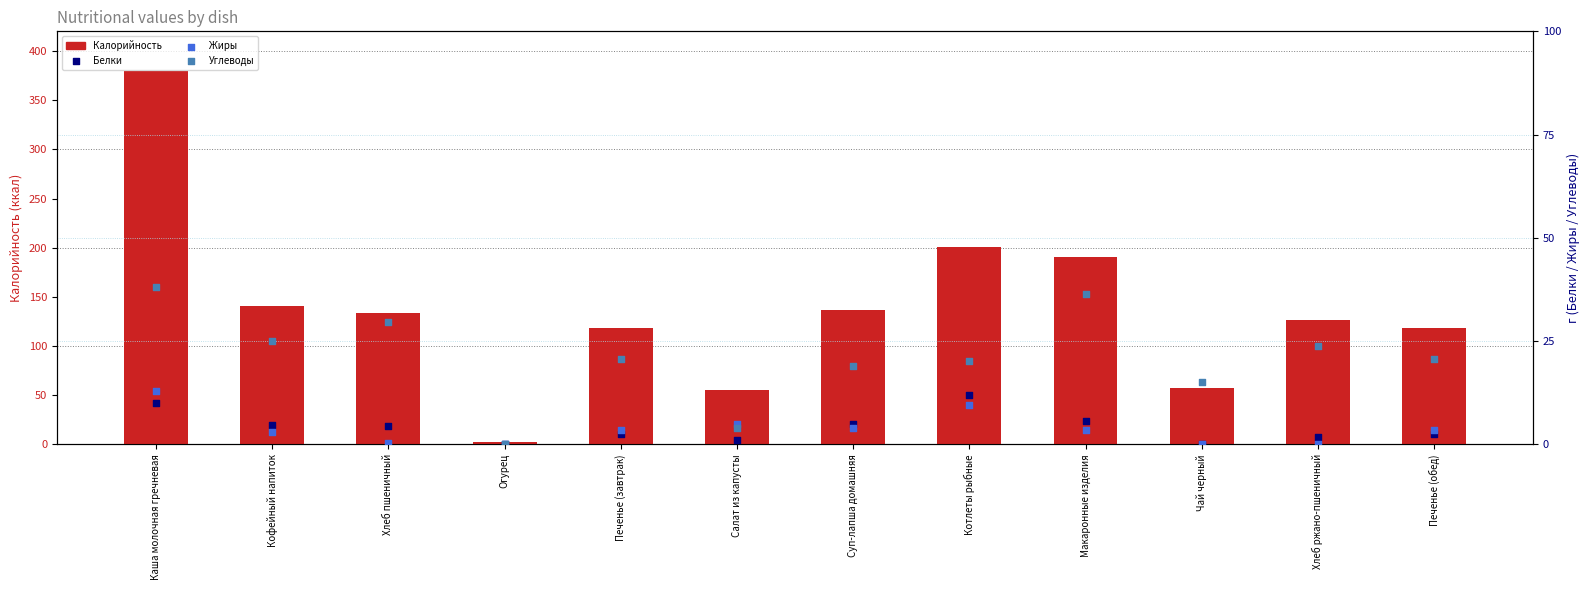

What are all the series names shown in the legend?

Калорийность, Белки, Жиры, Углеводы